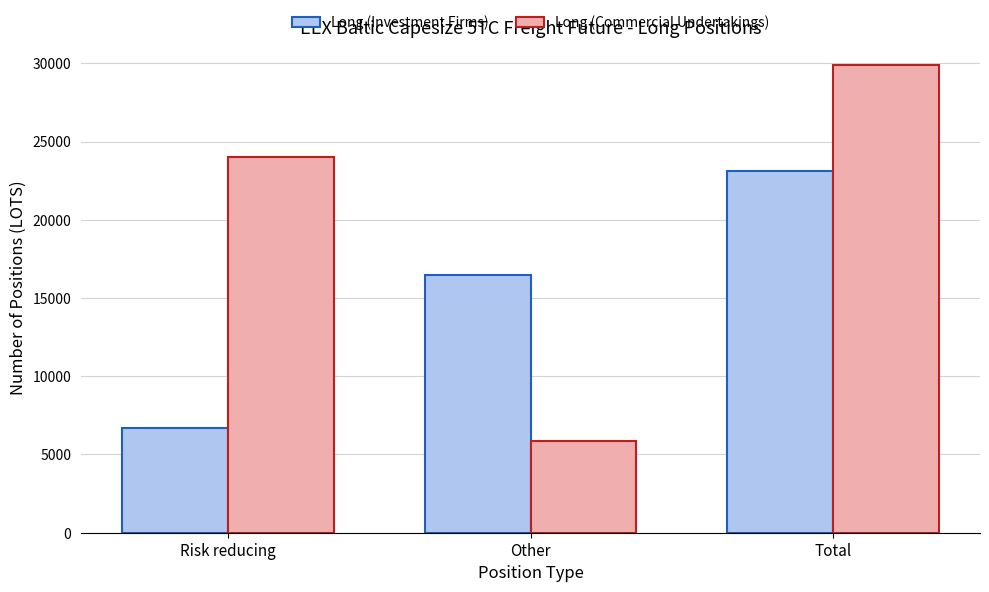

Which series has the largest range (max minus min)?

Long (Commercial Undertakings)